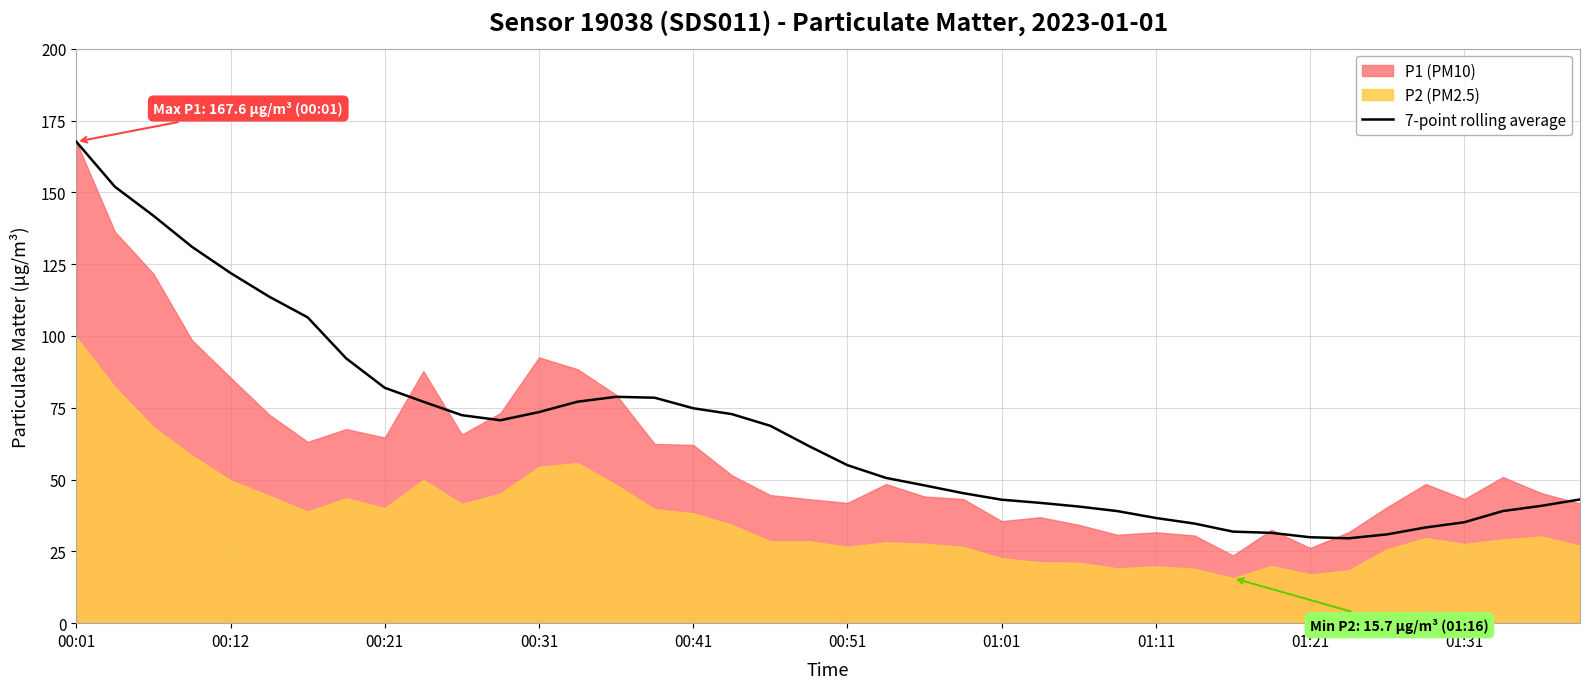

The 7-point rolling average series shows 88.3 at 00:51. True or false?

False